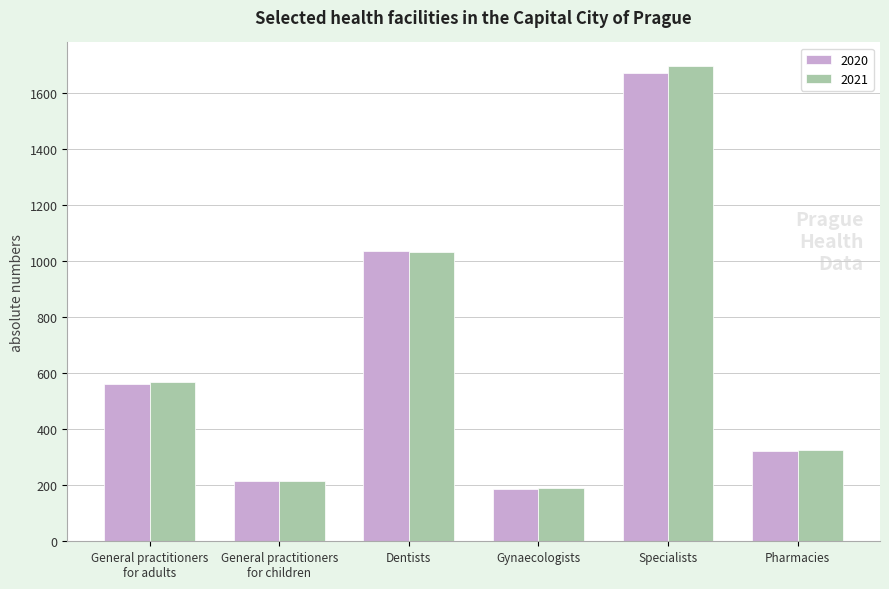

What is the label of the 1st bar from the right?

Pharmacies